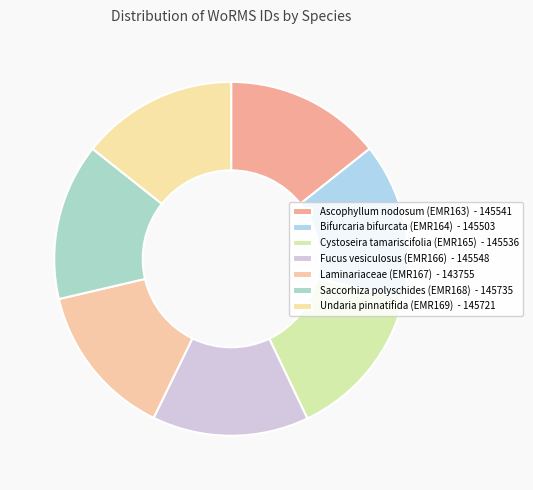

Does Bifurcaria bifurcata (EMR164) account for over 50% of the chart?

No